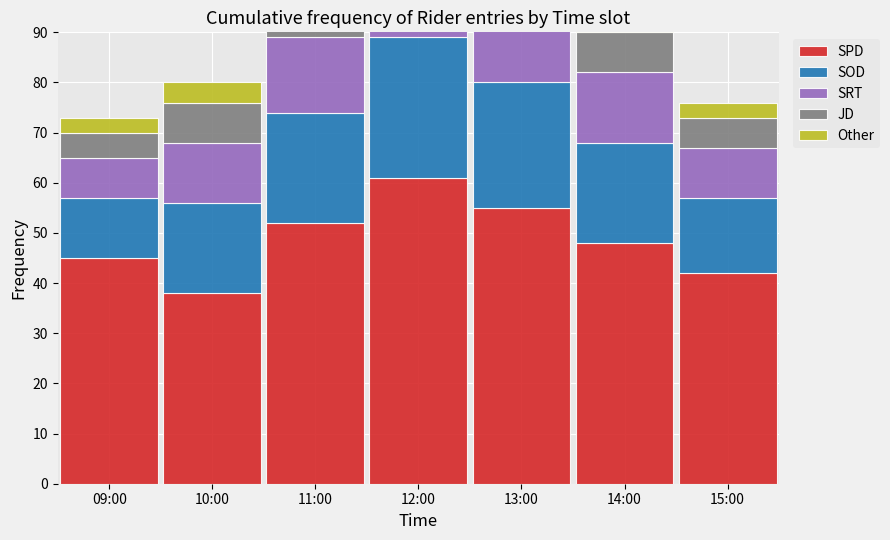

True or false: Other has a value of 4 at 10:00.

True